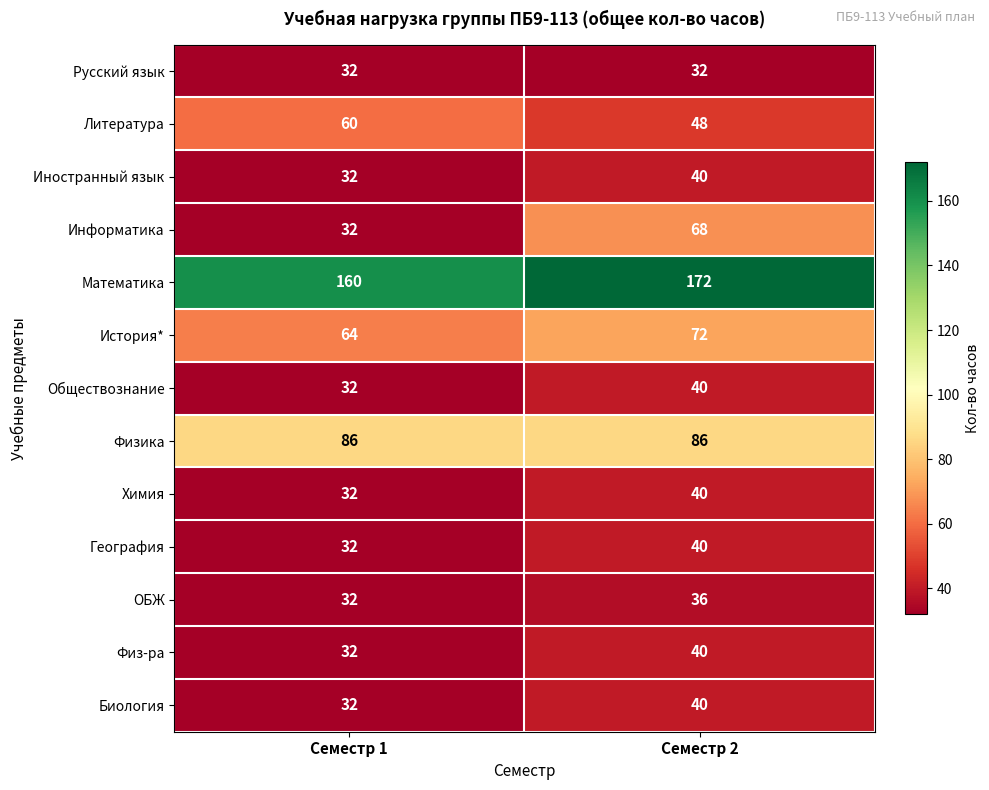

At how many categories does at least one series exceed 109?

2